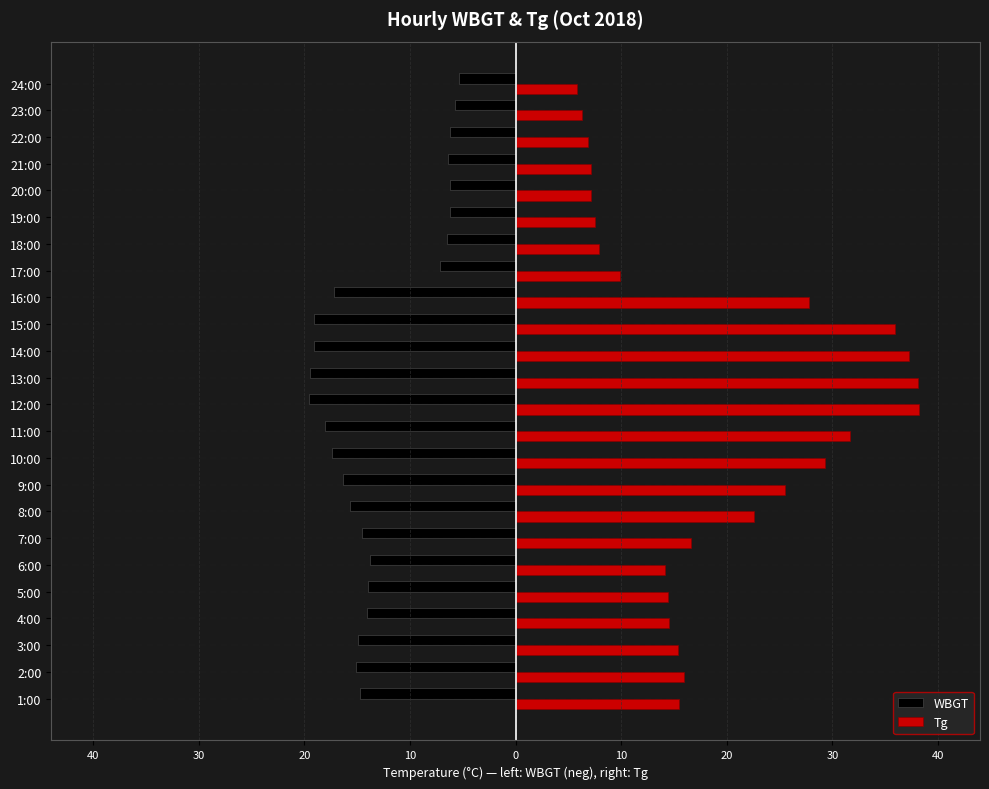

What are all the series names shown in the legend?

WBGT, Tg